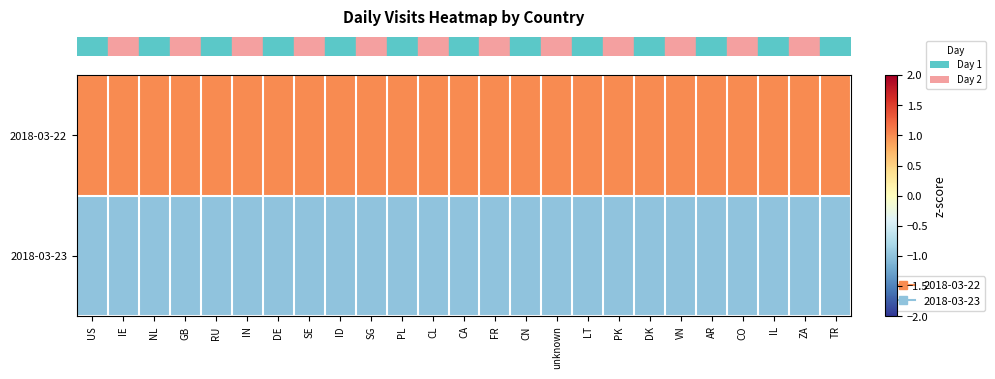

What is the smallest value displayed?

-1